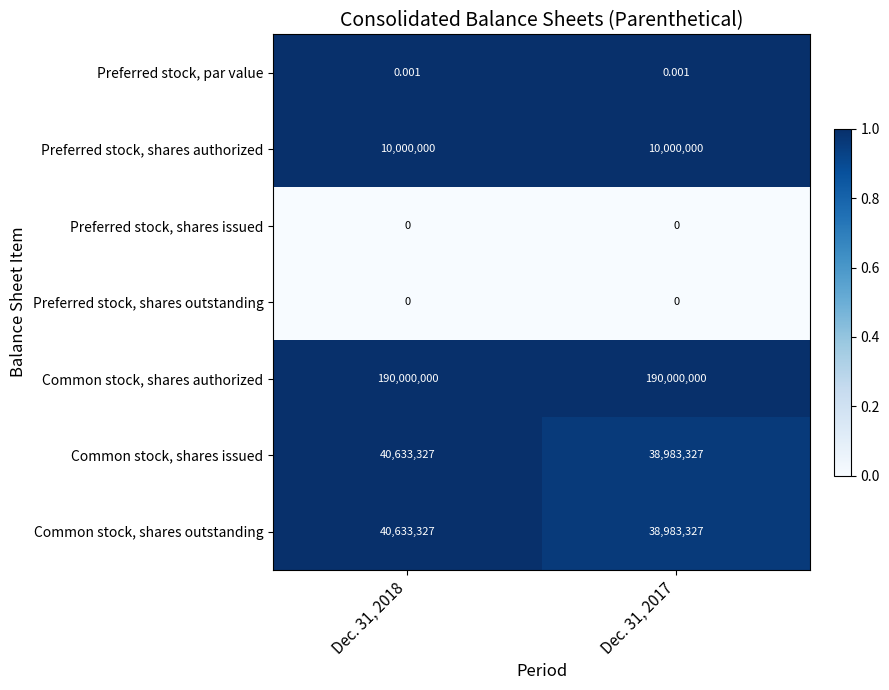

Reading right to left, extract all data points from this chart.

Preferred stock, par value: Dec. 31, 2017=0.0	Dec. 31, 2018=0.0
Preferred stock, shares authorized: Dec. 31, 2017=10000000.0	Dec. 31, 2018=10000000.0
Preferred stock, shares issued: Dec. 31, 2017=0.0	Dec. 31, 2018=0.0
Preferred stock, shares outstanding: Dec. 31, 2017=0.0	Dec. 31, 2018=0.0
Common stock, shares authorized: Dec. 31, 2017=190000000.0	Dec. 31, 2018=190000000.0
Common stock, shares issued: Dec. 31, 2017=38983327.0	Dec. 31, 2018=40633327.0
Common stock, shares outstanding: Dec. 31, 2017=38983327.0	Dec. 31, 2018=40633327.0